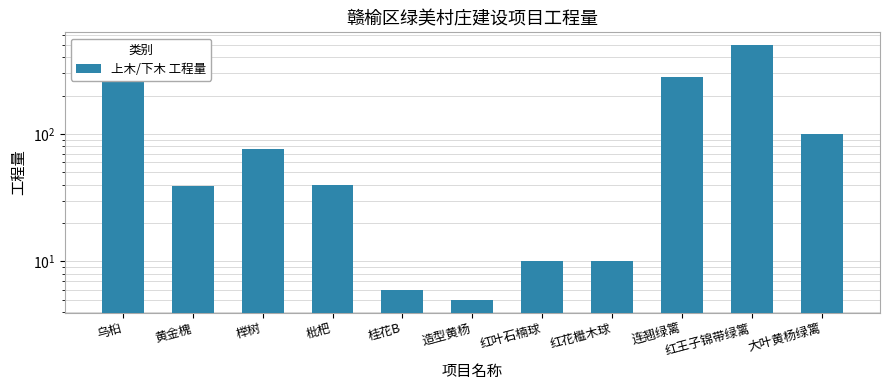

Reading left to right, what are all the values shown in this chart?

269	39	76	40	6	5	10	10	280	500	100